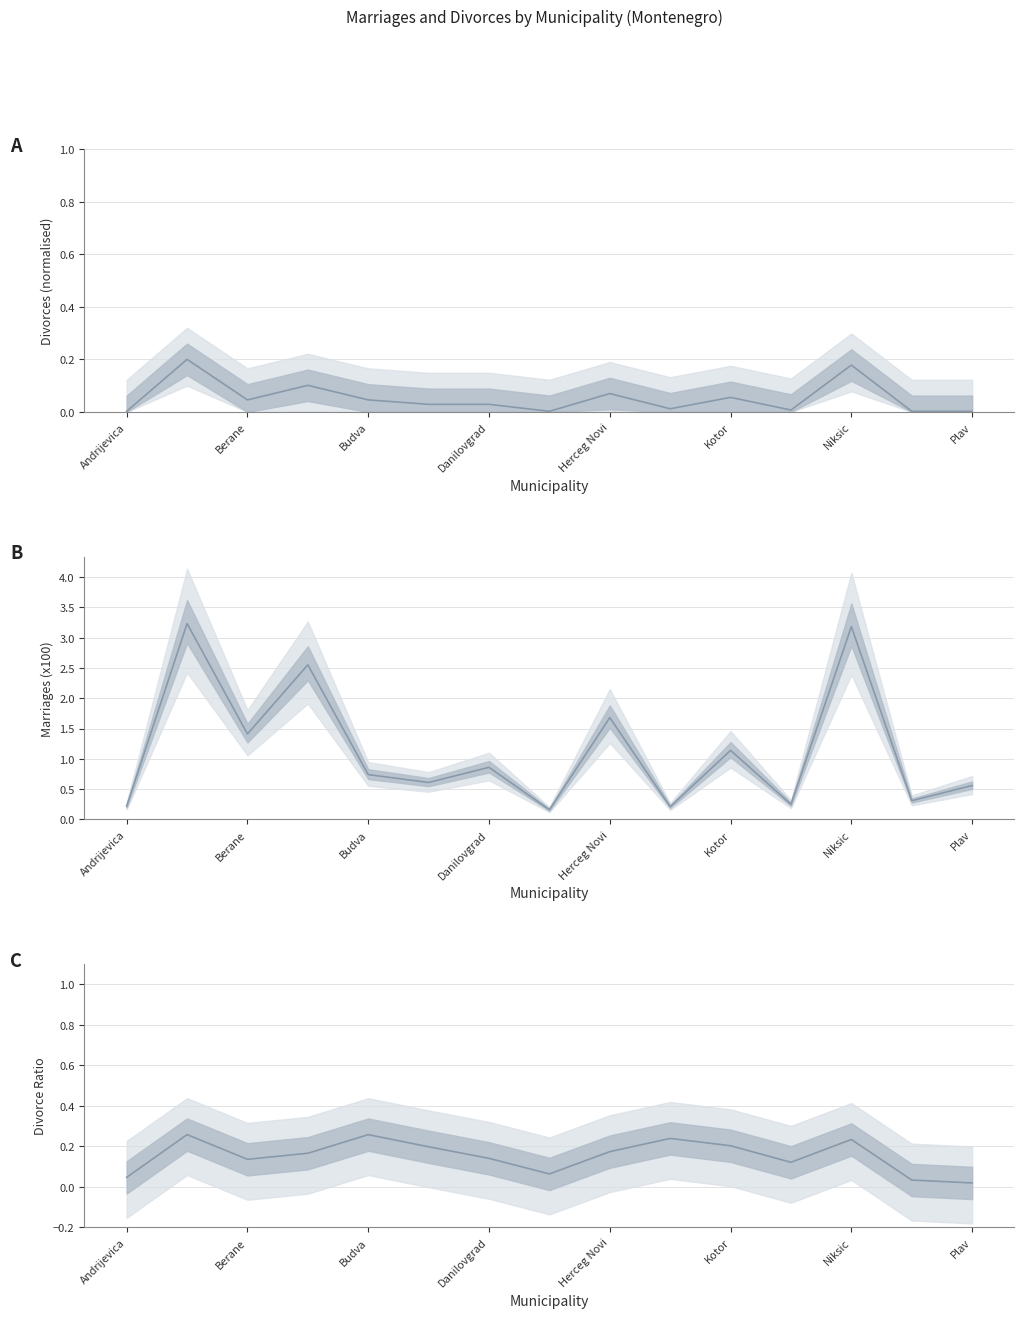

The Divorce Ratio series shows 0.0 at Kotor. True or false?

False